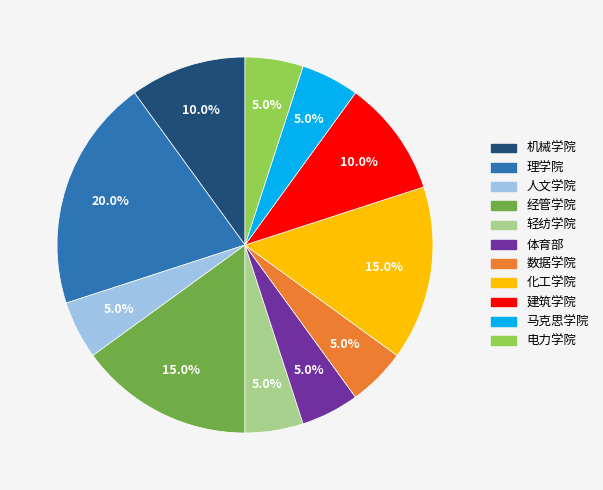

What percentage is NOT represented by 化工学院?

85.0%